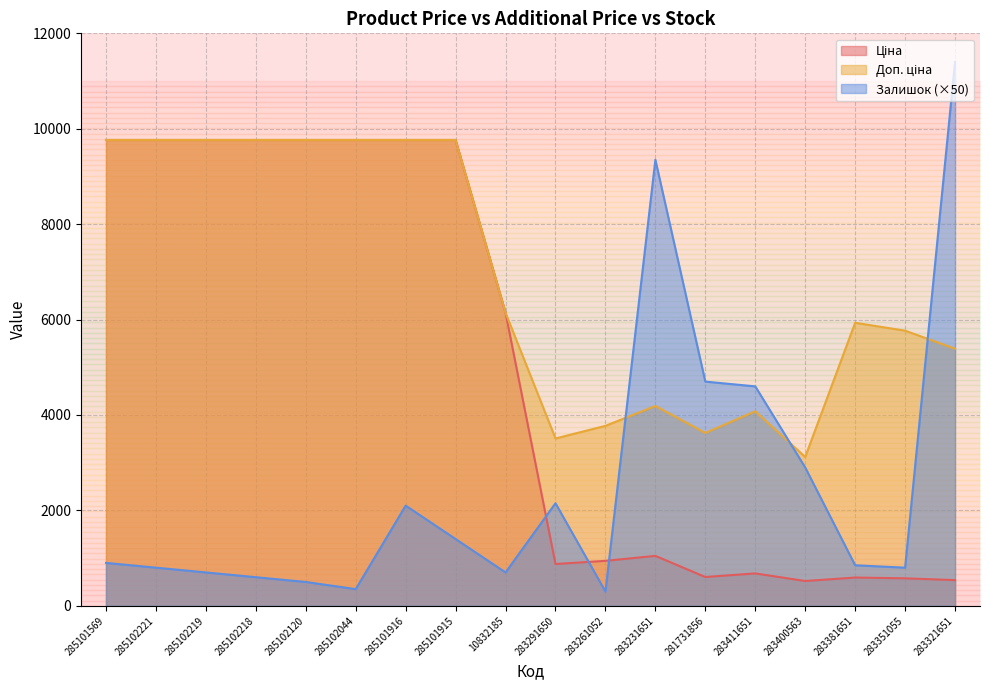

Rank the categories by Залишок value from highest to lowest.

283321651, 283231651, 281731856, 283411651, 283400563, 283291650, 285101916, 285101915, 285101569, 283381651, 285102221, 283351055, 285102219, 10832185, 285102218, 285102120, 285102044, 283261052